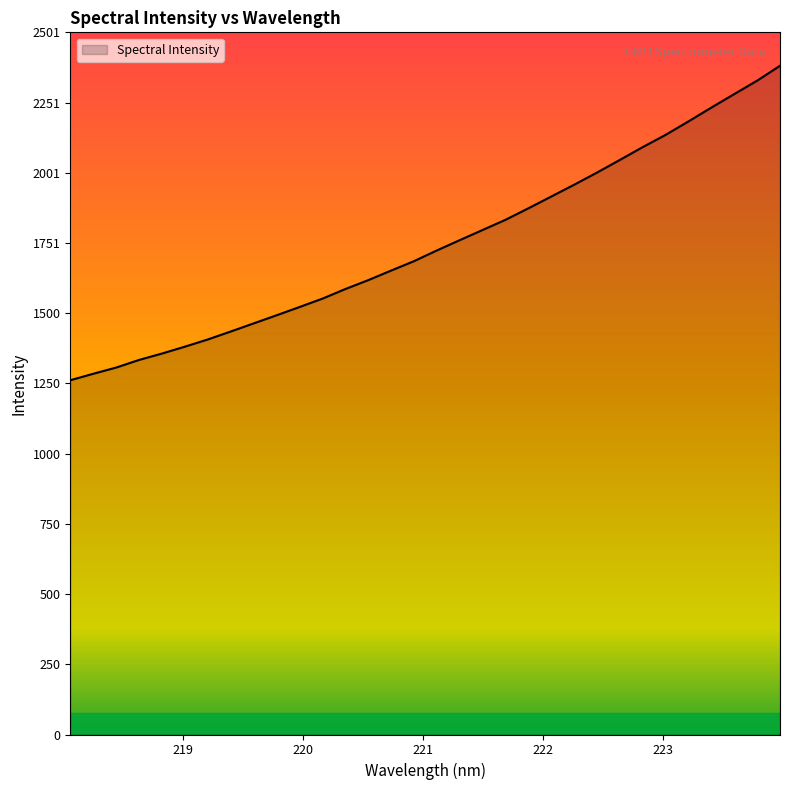

What is the smallest value displayed?

1261.7